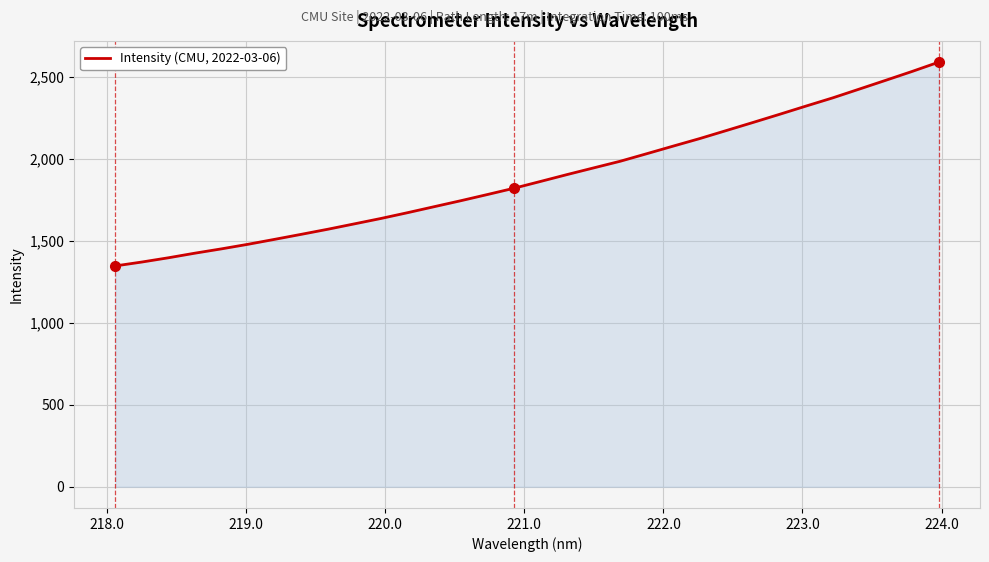

What is the greatest value displayed?

2591.4